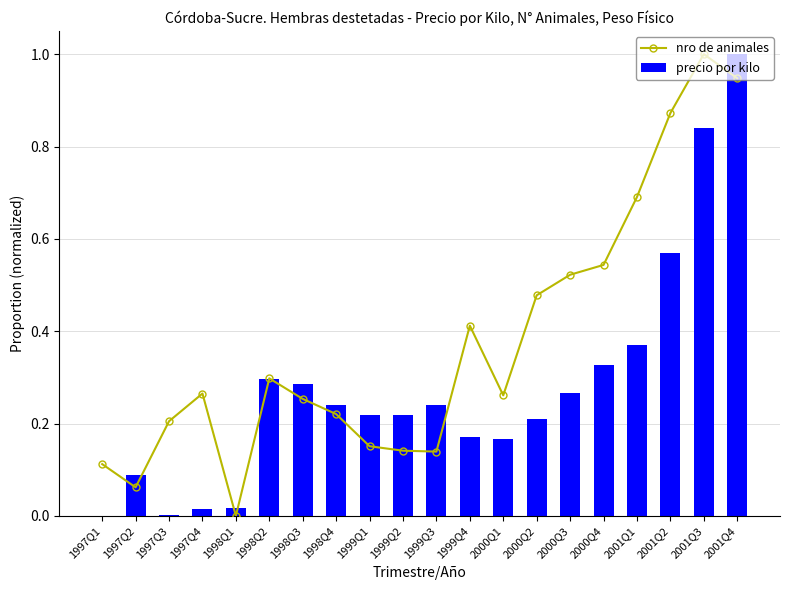

Reading left to right, what are all the values shown in this chart?

nro de animales: 0.1	0.1	0.2	0.3	0.0	0.3	0.3	0.2	0.2	0.1	0.1	0.4	0.3	0.5	0.5	0.5	0.7	0.9	1.0	0.9
precio por kilo: 0.0	0.1	0.0	0.0	0.0	0.3	0.3	0.2	0.2	0.2	0.2	0.2	0.2	0.2	0.3	0.3	0.4	0.6	0.8	1.0